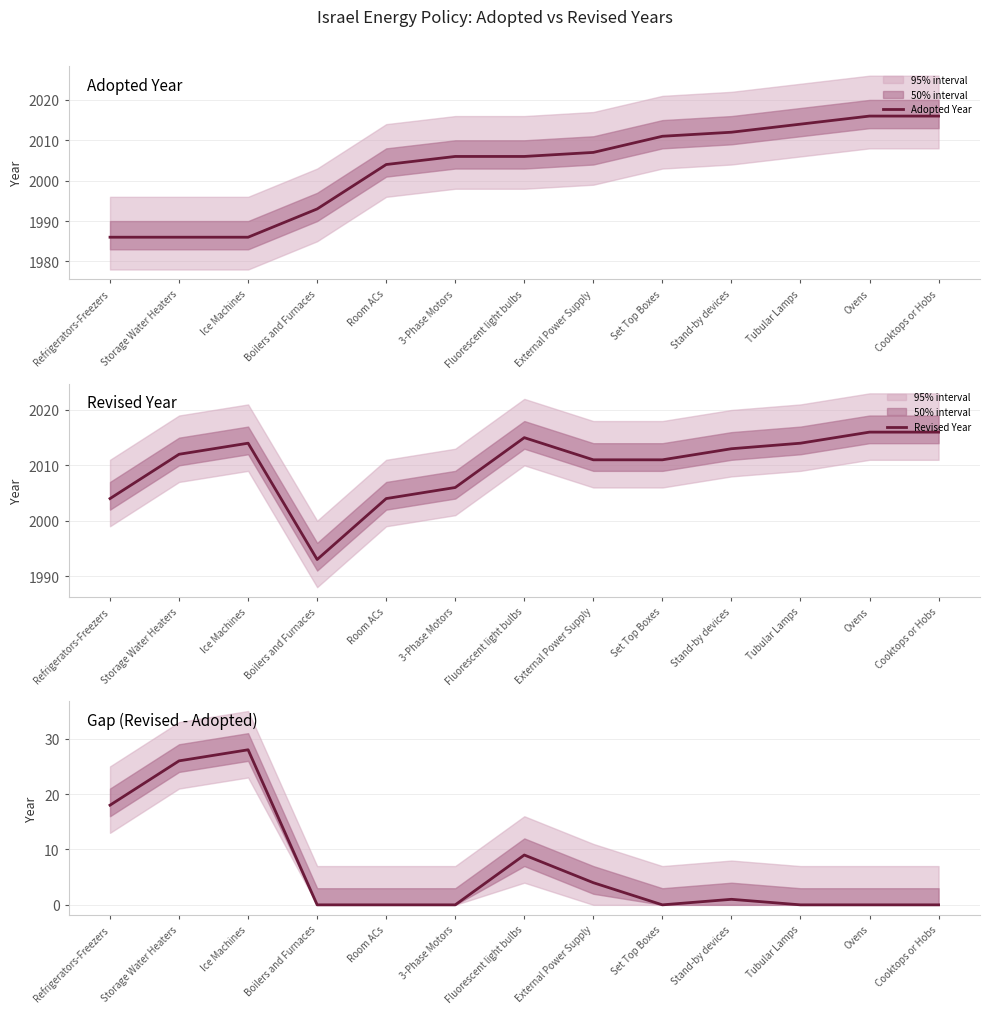

What is the label of the 5th point from the right?

Set Top Boxes